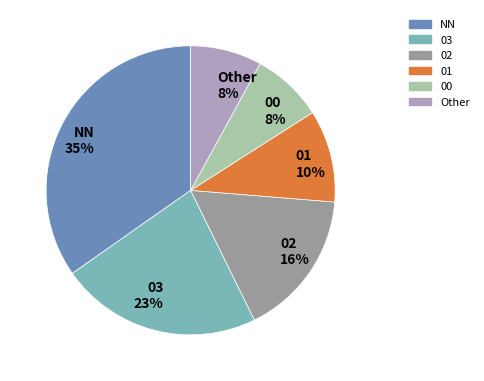

Does 02 represent more than half of the total?

No